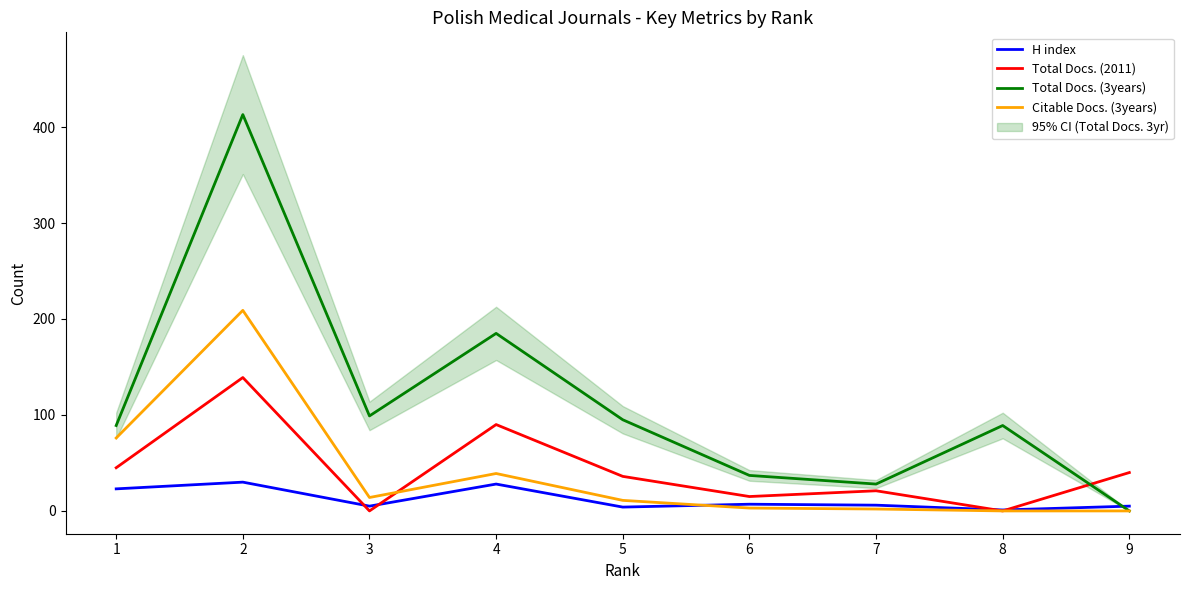

In Total Docs. (3years), how many points are higher than both neighbors (excluding endpoints)?

3